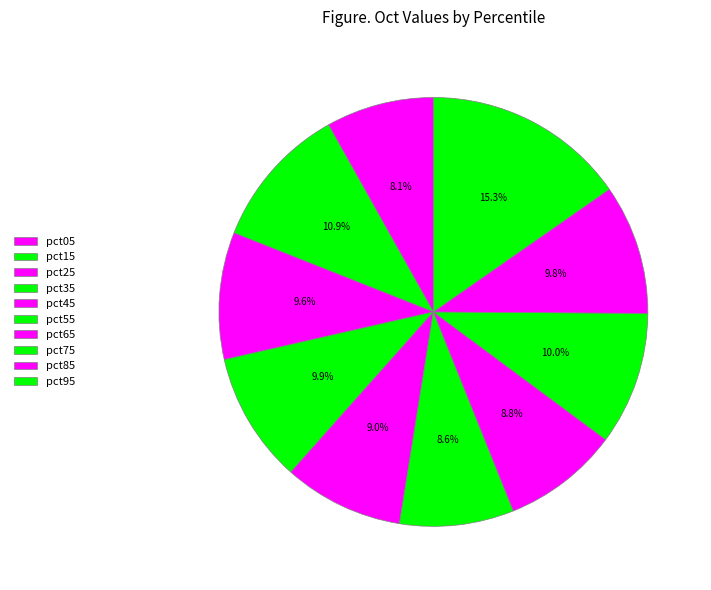

How many slices are in this pie chart?

10